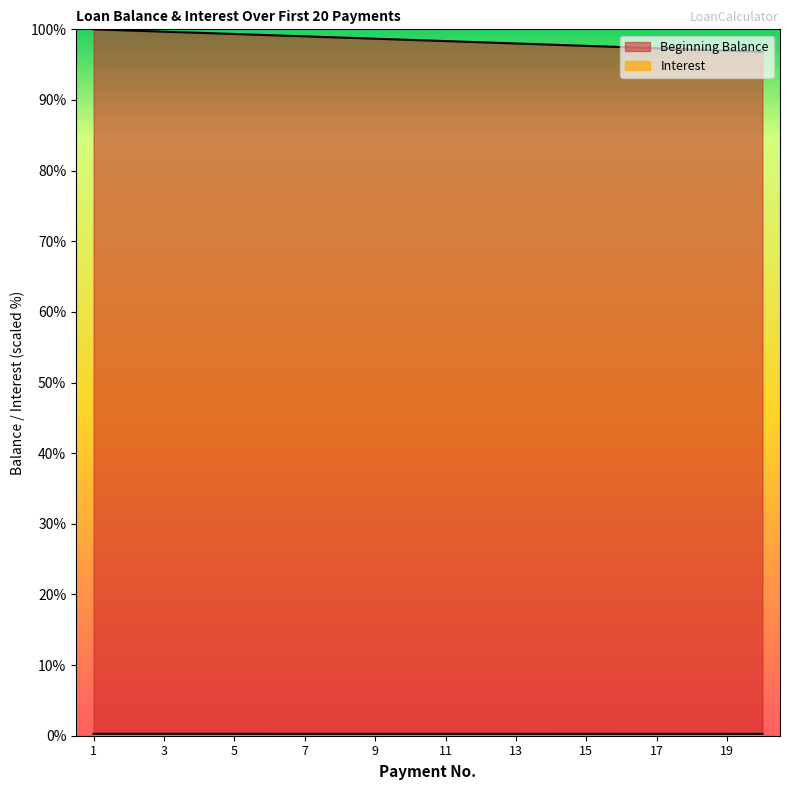

What is the value of the Interest point at the 18th from the left?

777154.3